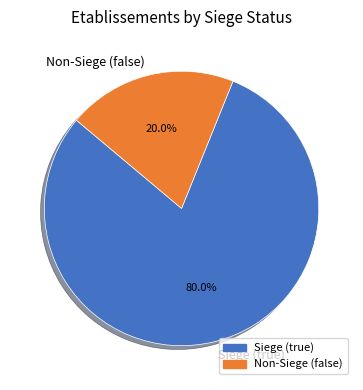

Does Non-Siege (false) account for over 50% of the chart?

No